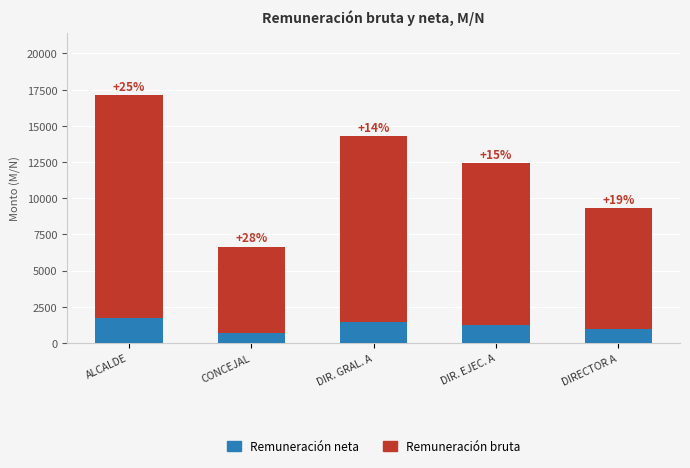

Does the chart contain stacked bars?

Yes